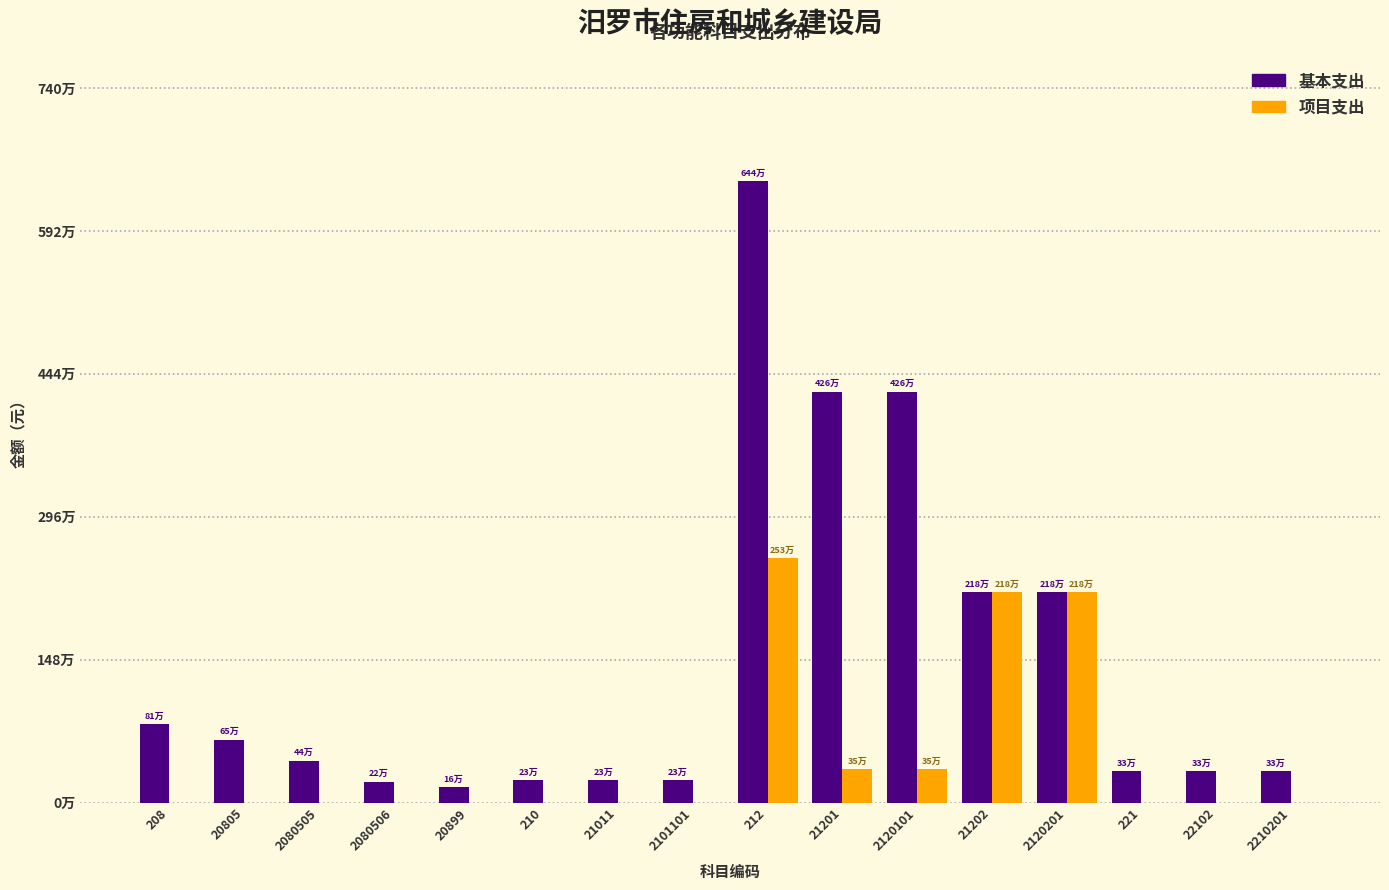

What are all the series names shown in the legend?

基本支出, 项目支出